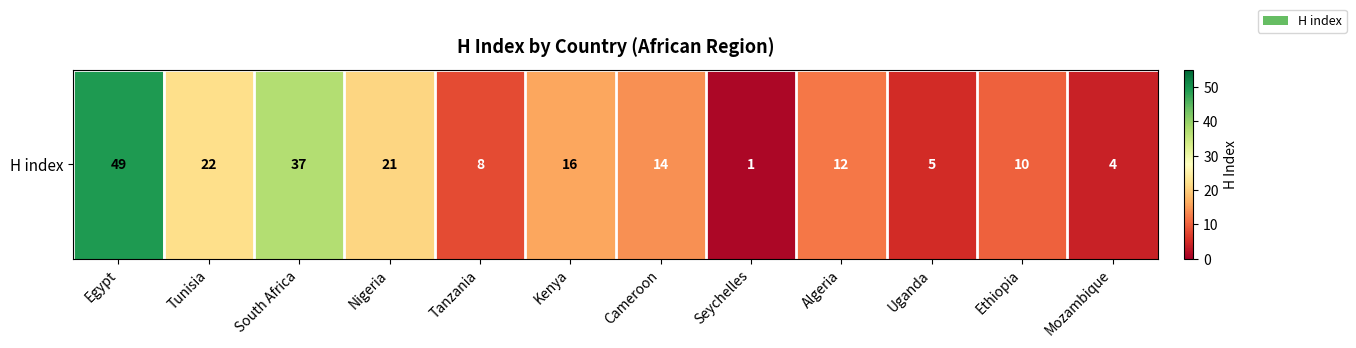

What is the sum of the values at Seychelles and Nigeria?

22